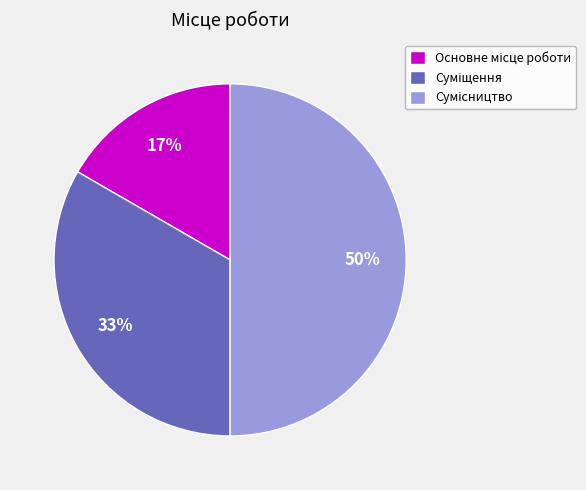

To the nearest percent, what is the average slice percentage?

33%